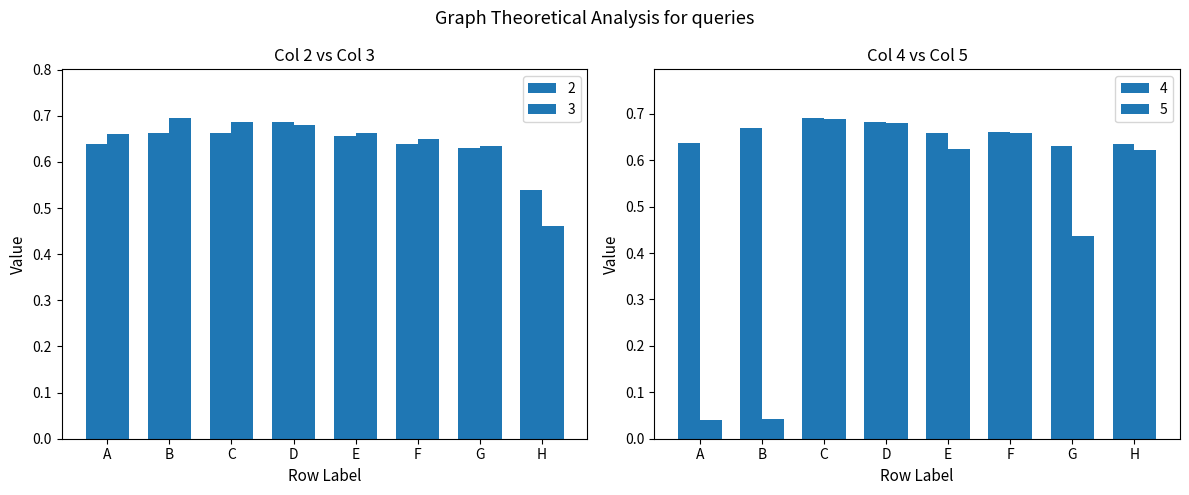

At which category is the sum across all series the highest?

C